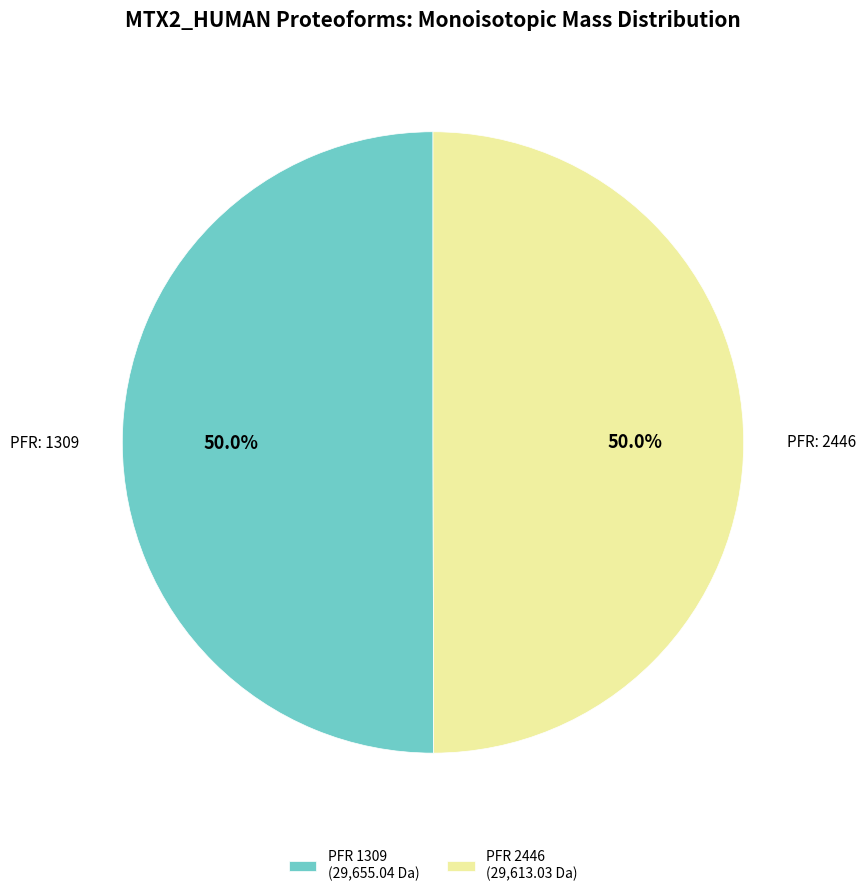

Do PFR 2446 (29,613.03 Da) and PFR 1309 (29,655.04 Da) together represent more than half of the pie?

Yes